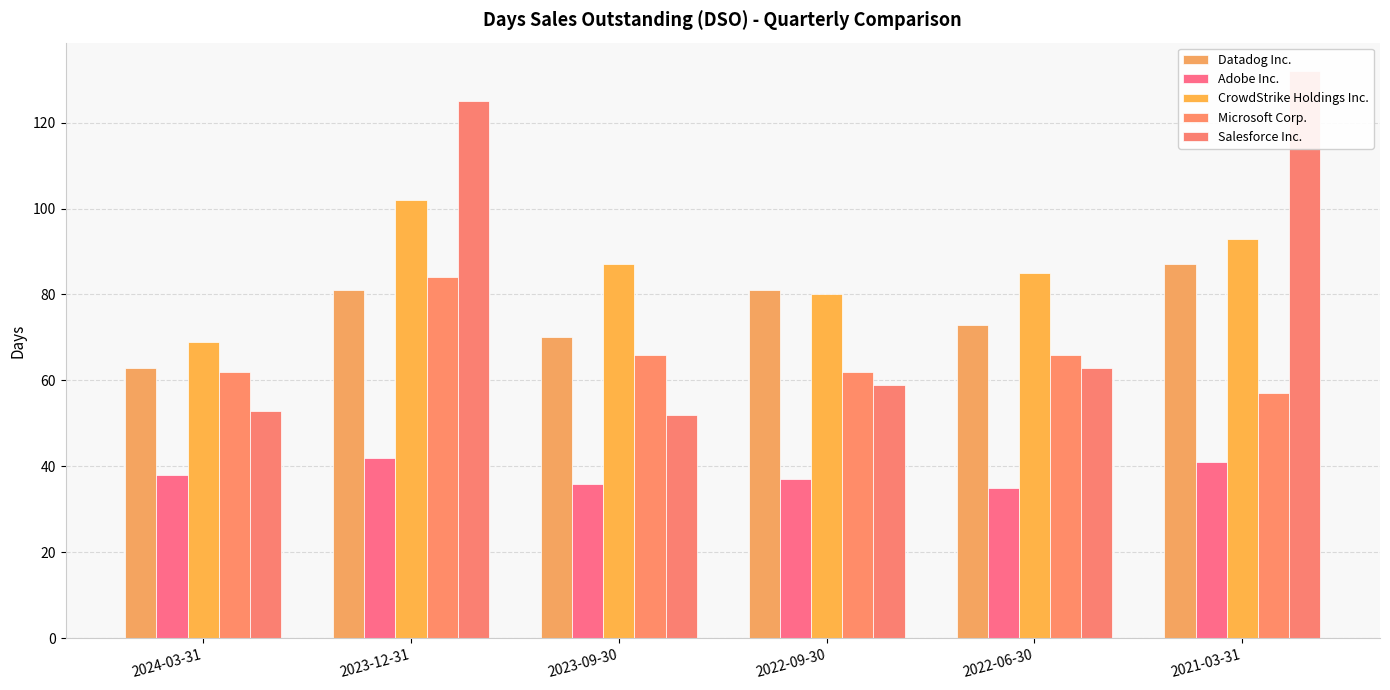

What is the label of the 6th bar from the left?

2021-03-31